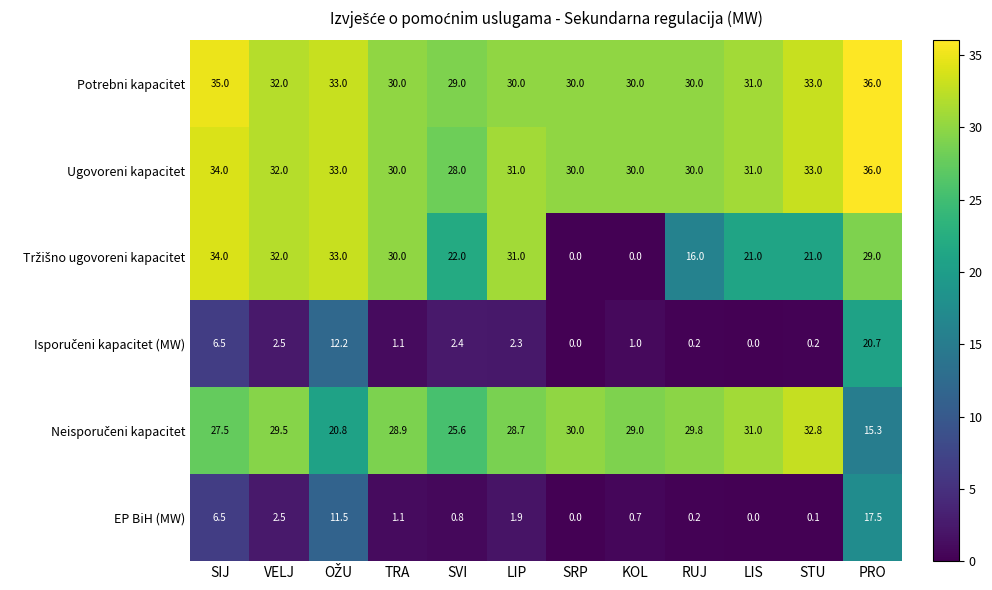

What value does the Potrebni kapacitet series have at RUJ?

30.0